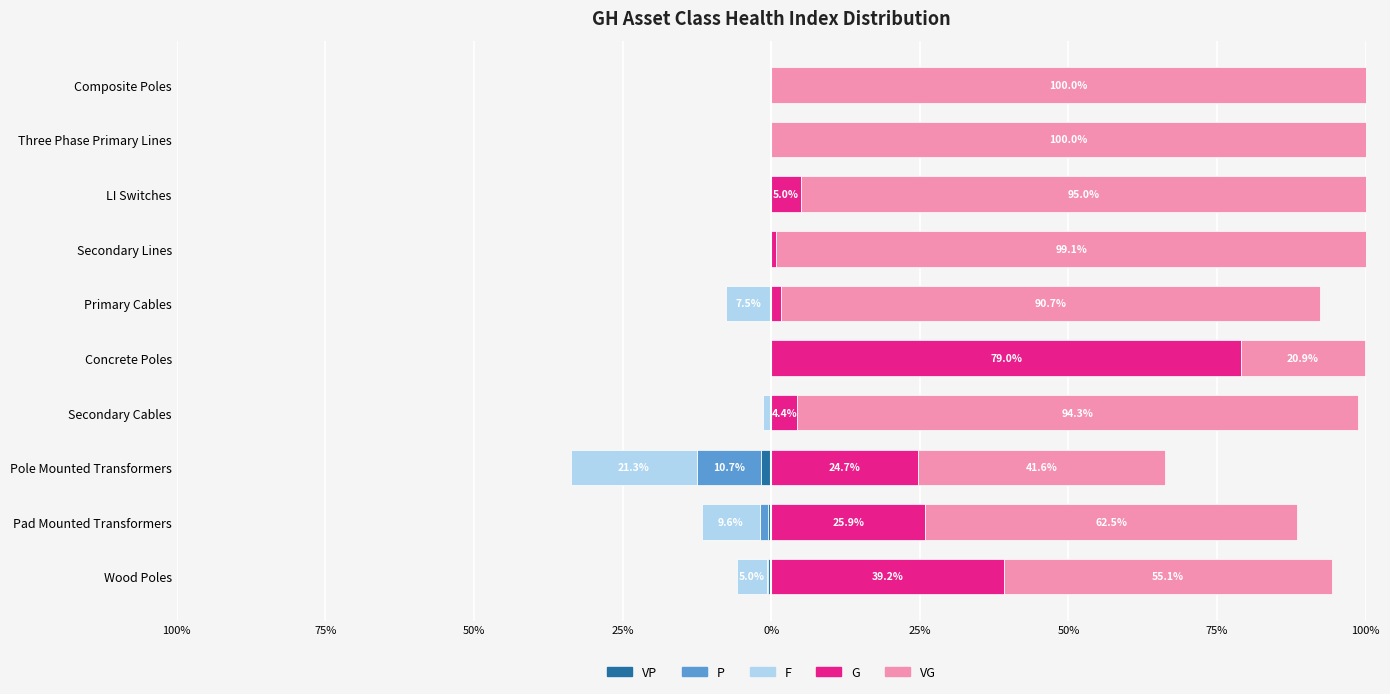

How many groups of bars are there?

10